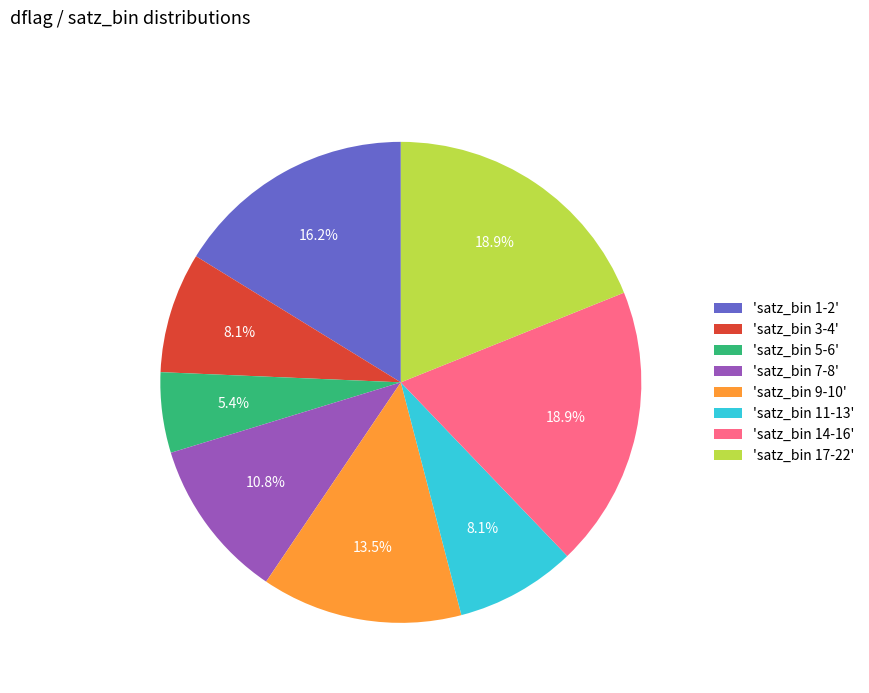

Is there any slice that represents more than half of the pie?

No